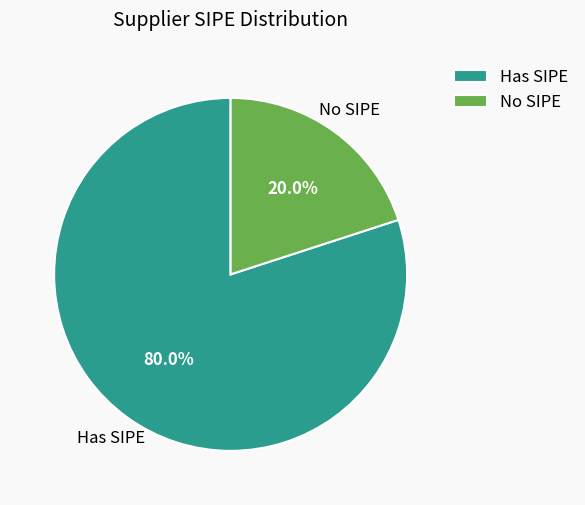

Is there any slice that represents more than half of the pie?

Yes